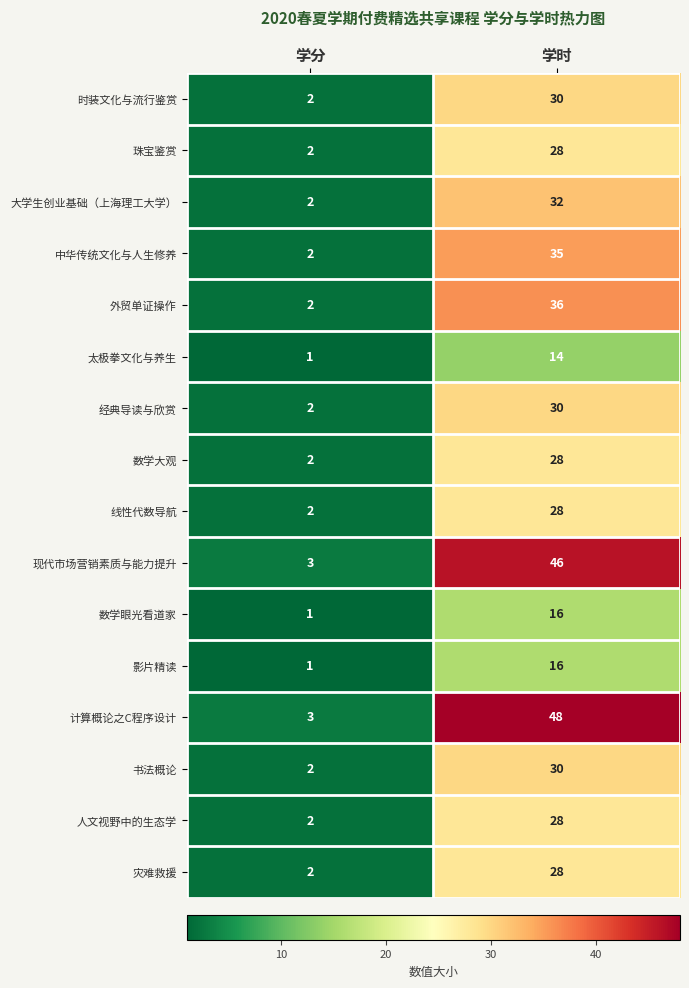

What is the difference between the 中华传统文化与人生修养 values at 学分 and 学时?

33